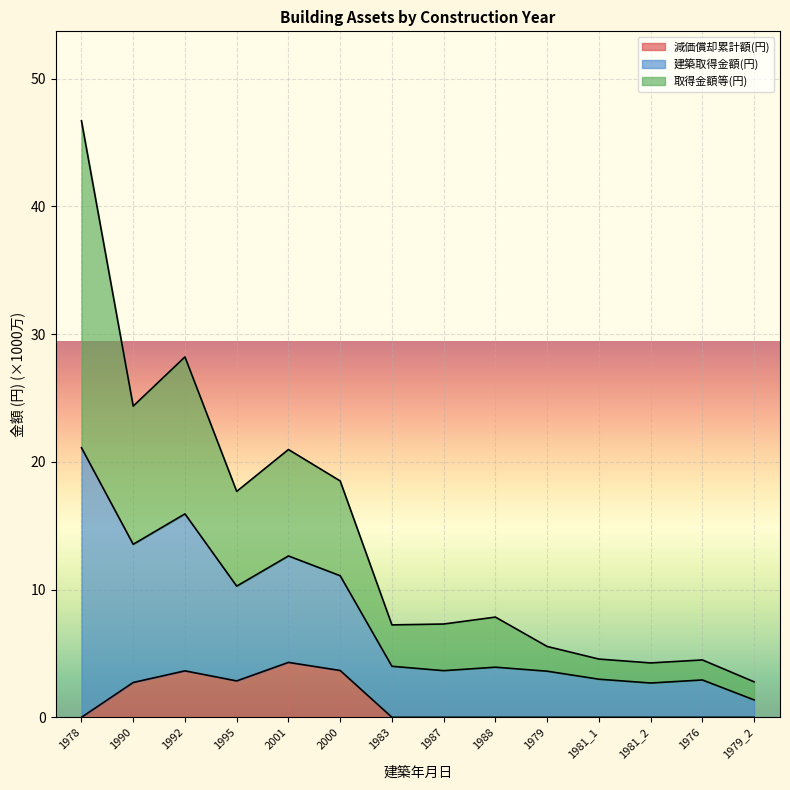

How many lines are shown in the chart?

3